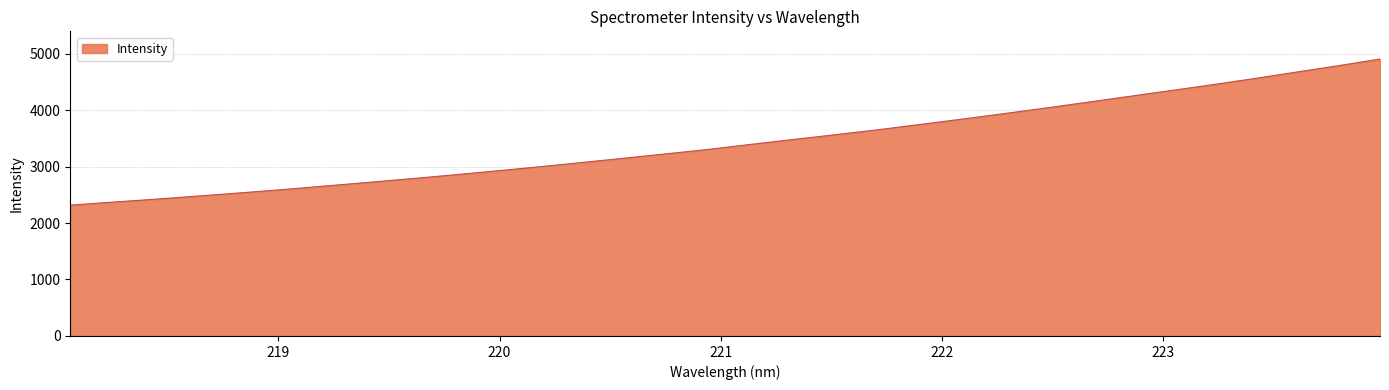

What is the greatest value displayed?

4903.2